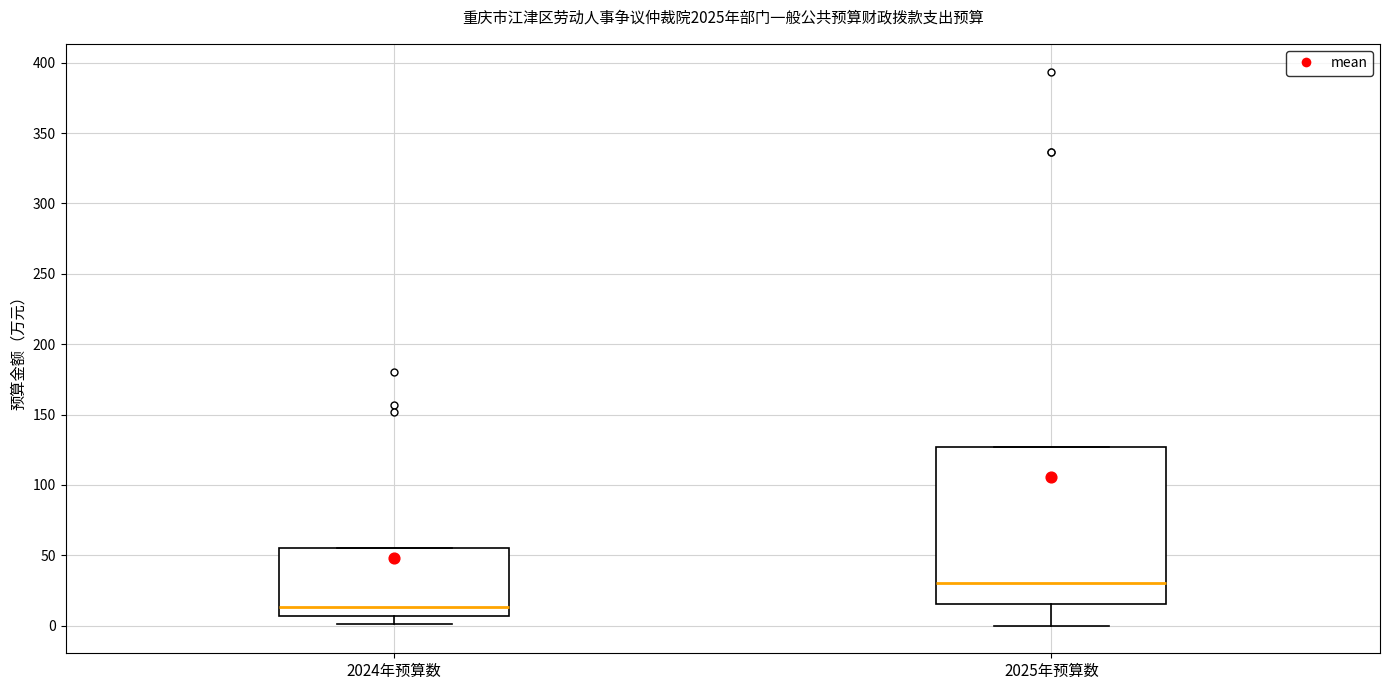

Where is the upper edge of the box for 2025年预算数 on the y-axis? The values are not printed on the chart, so give them approximately, as read against the axis.

125